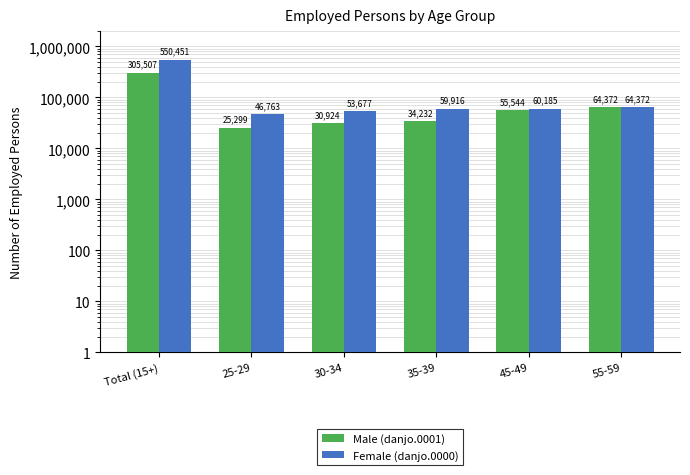

Rank the series by their maximum value, from highest to lowest.

Female (danjo.0000), Male (danjo.0001)